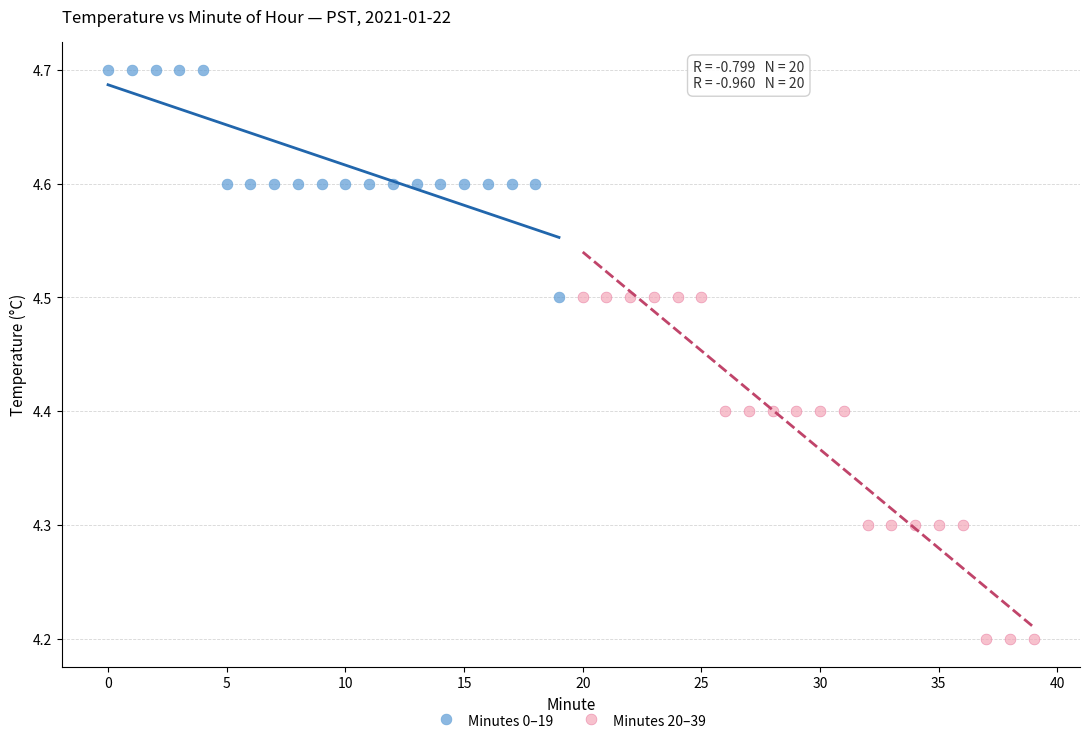

Which series reaches the maximum Y coordinate?

Minutes 0–19